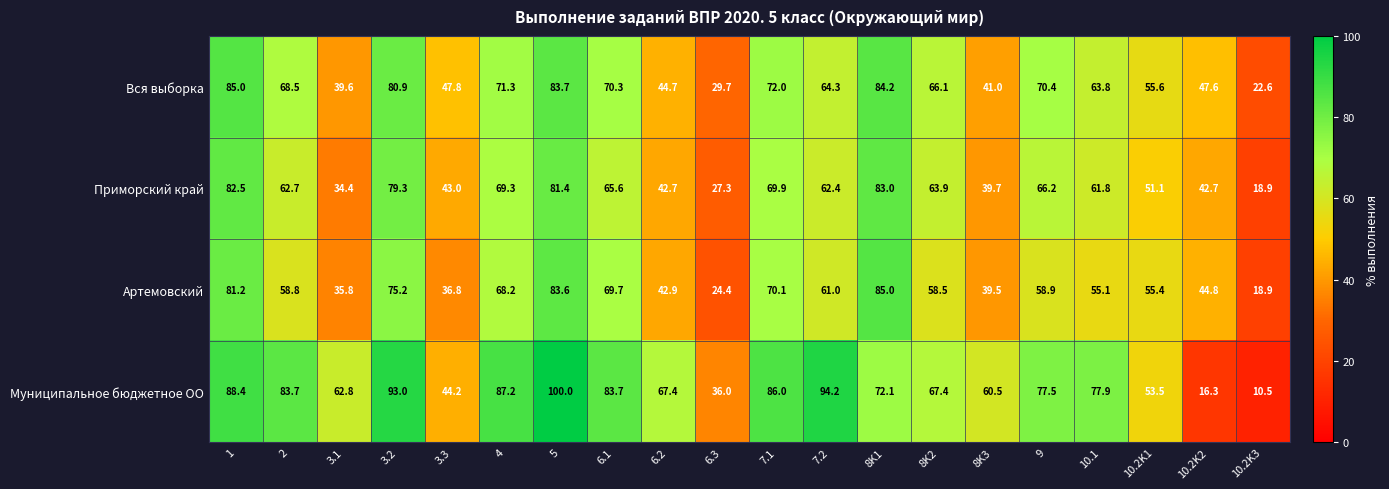

Is it true that Артемовский equals 39.5 at 8K3?

True